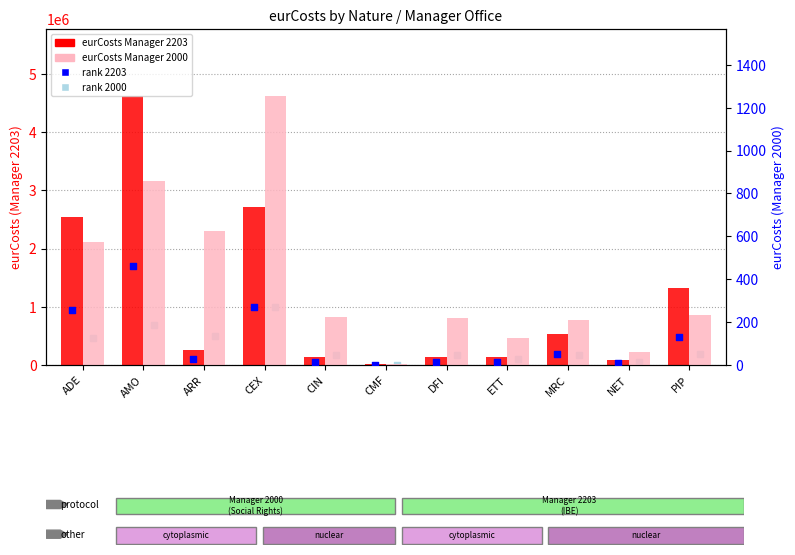

Which series has the largest total across all categories?

Manager 2203 (eurCosts)